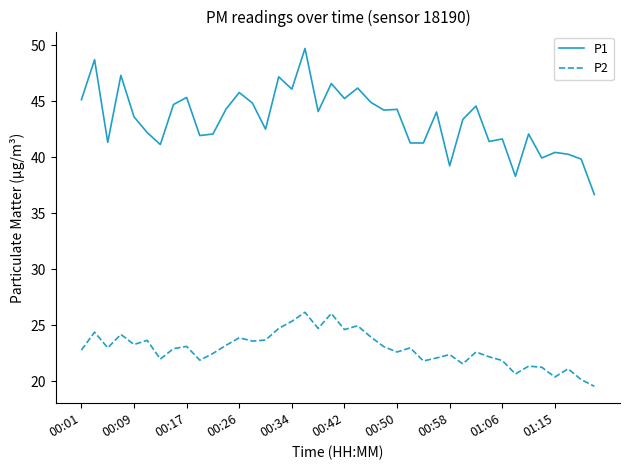

List the series in order of their overall mean, highest first.

P1, P2